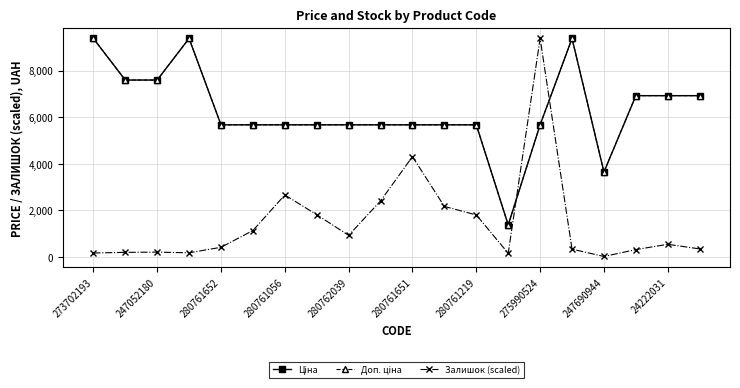

At how many categories does at least one series exceed 7326?

6